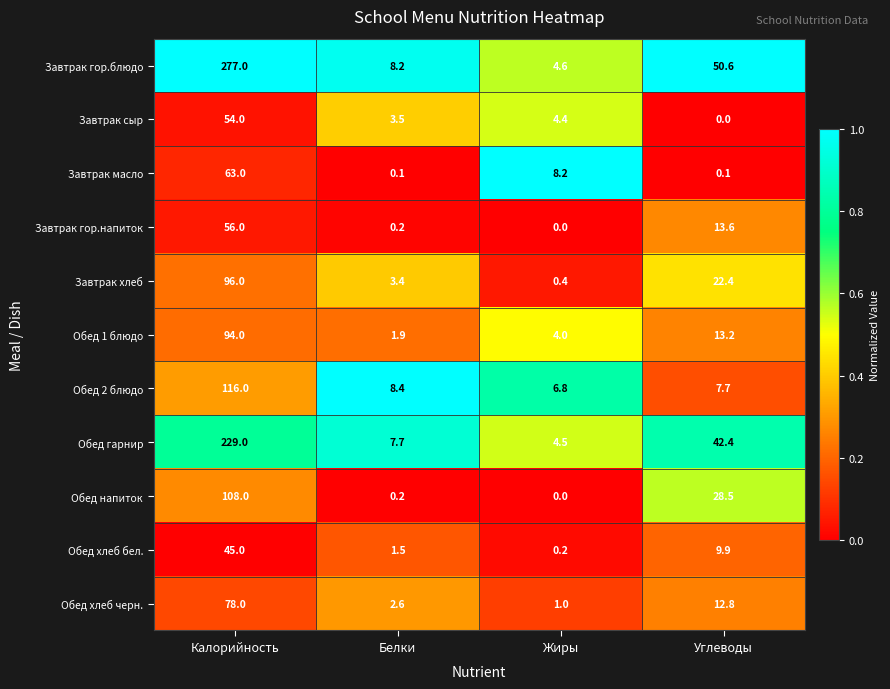

What is the difference between the Завтрак сыр values at Жиры and Белки?

0.9